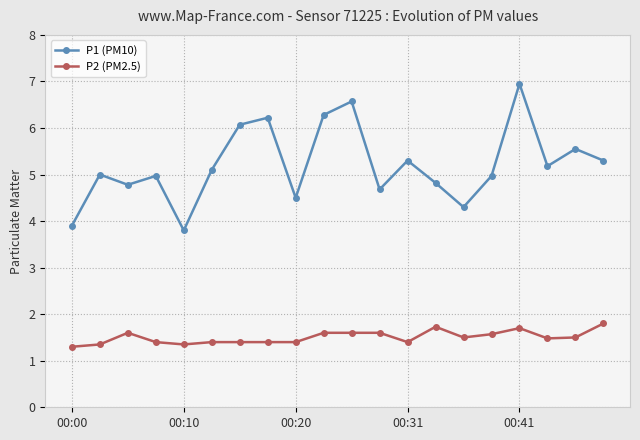

Which series has the widest spread of values?

P1 (PM10)